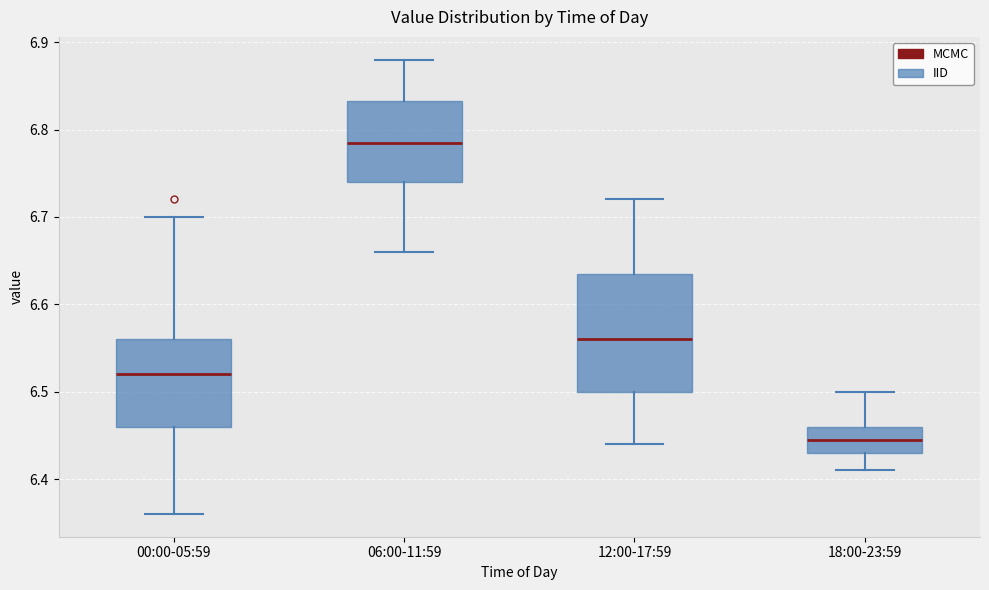

Comparing the boxes themselves (not the whiskers), which one is the tallest?

12:00-17:59